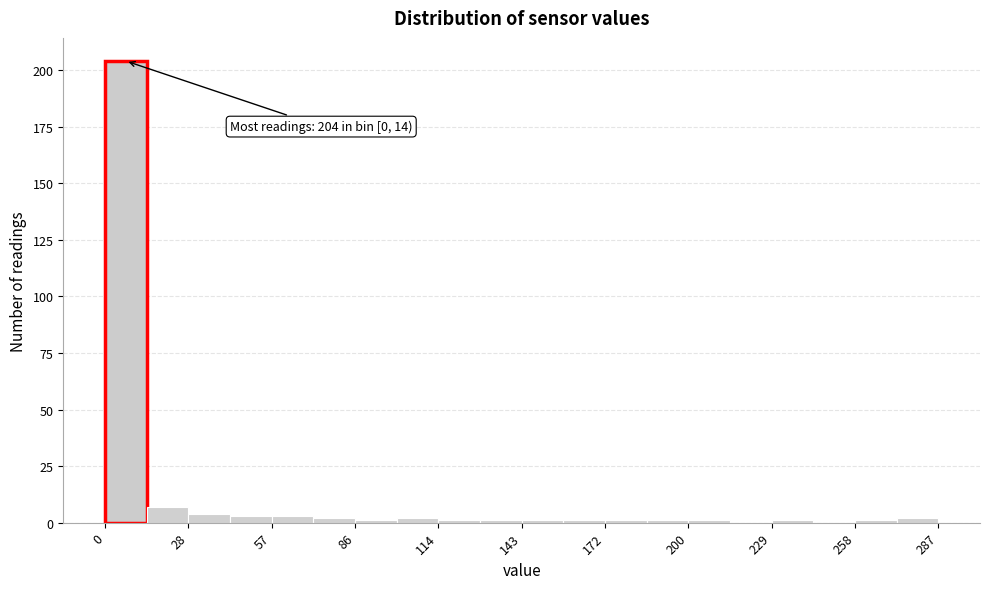

Read against the x-axis, roughly where is the centre of the tallest bar?

5